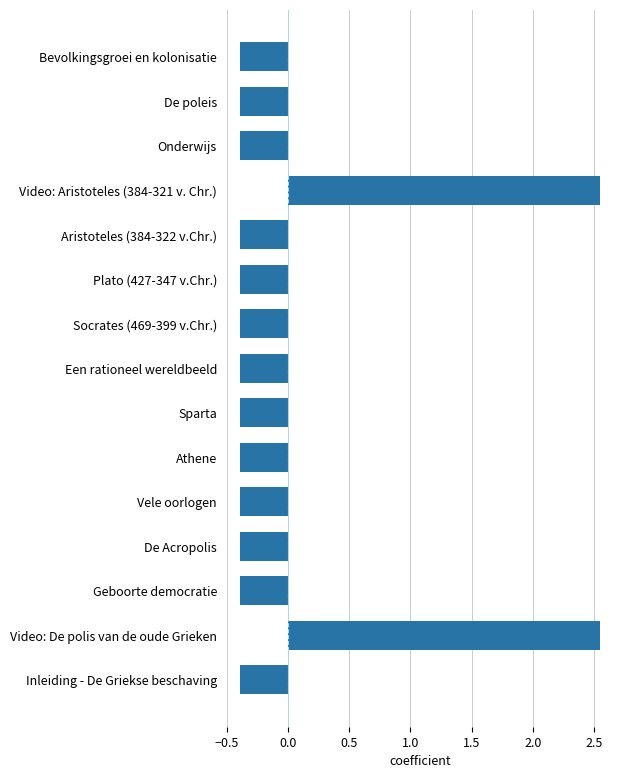

What is the sum of the values at Een rationeel wereldbeeld and Vele oorlogen?

-0.8